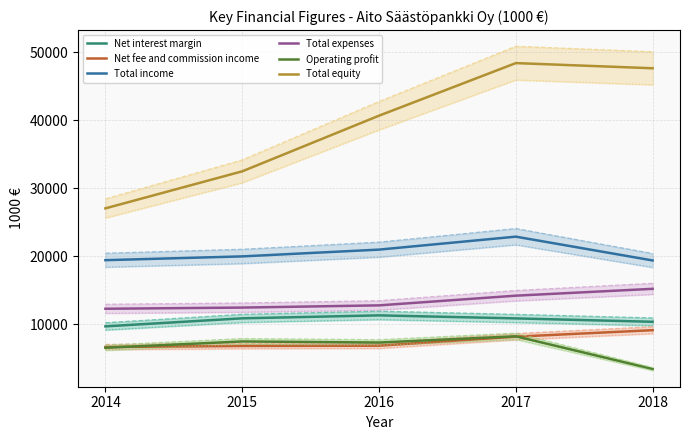

How many lines are shown in the chart?

6